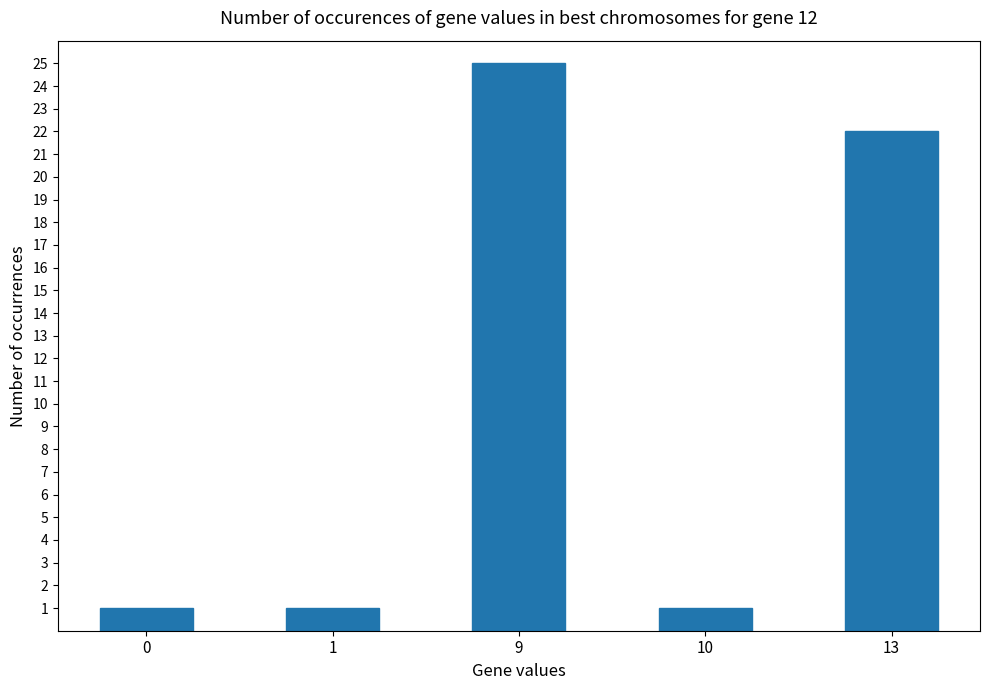

Does the chart contain stacked bars?

No